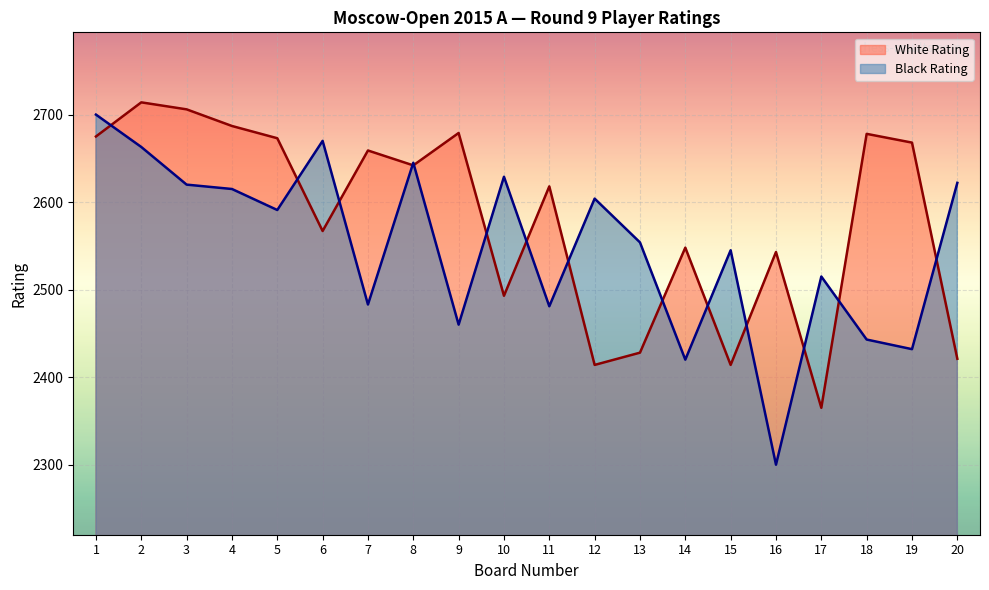

Which series has the largest total across all categories?

White Rating